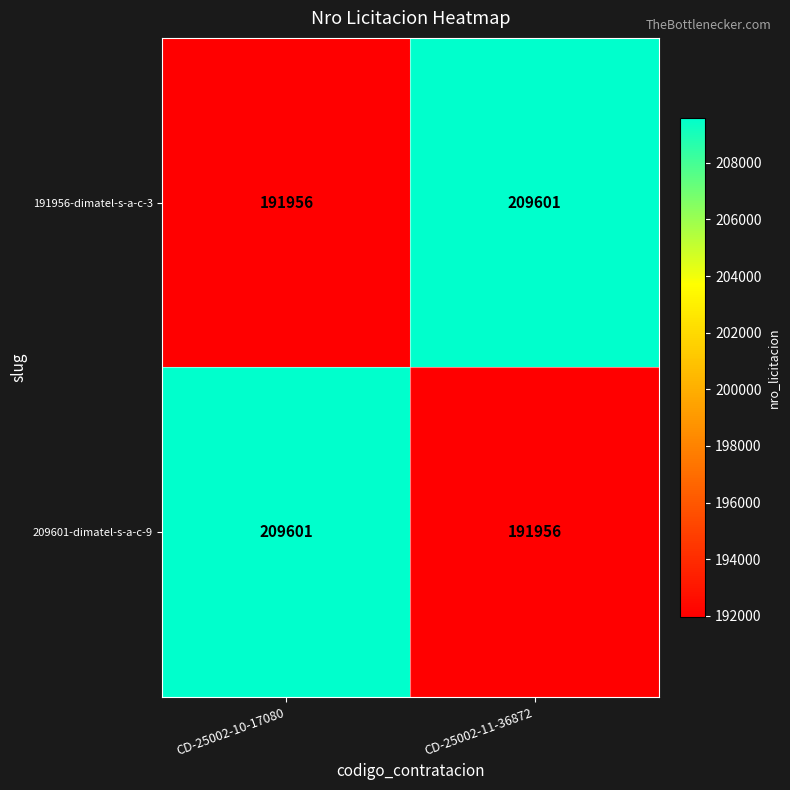

What is the difference between the highest and lowest values at CD-25002-11-36872?

17645